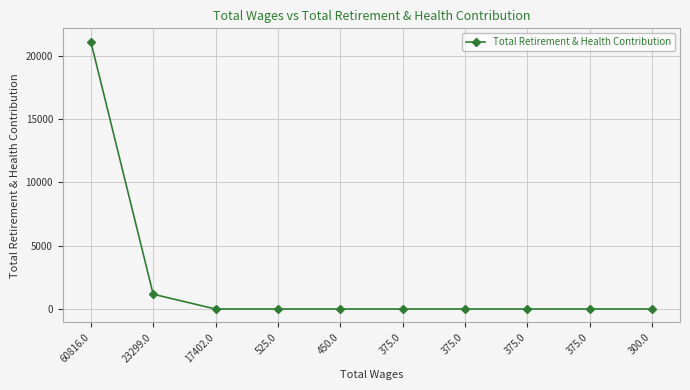

Reading right to left, extract all data points from this chart.

300.0=0	375.0=0	375.0=0	375.0=0	375.0=0	450.0=0	525.0=0	17402.0=0	23299.0=1167	60816.0=21091